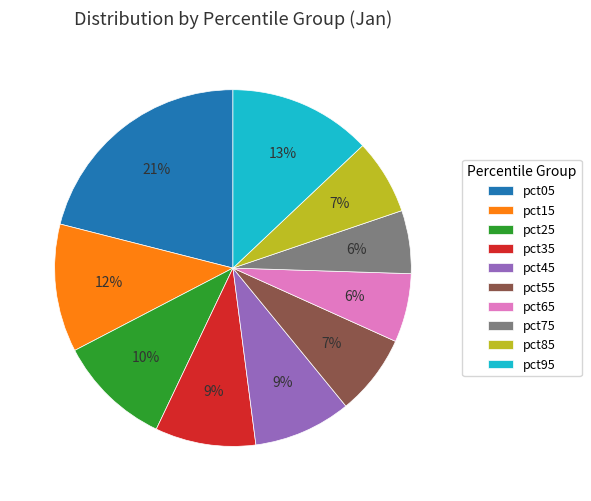

Does pct95 account for over 50% of the chart?

No